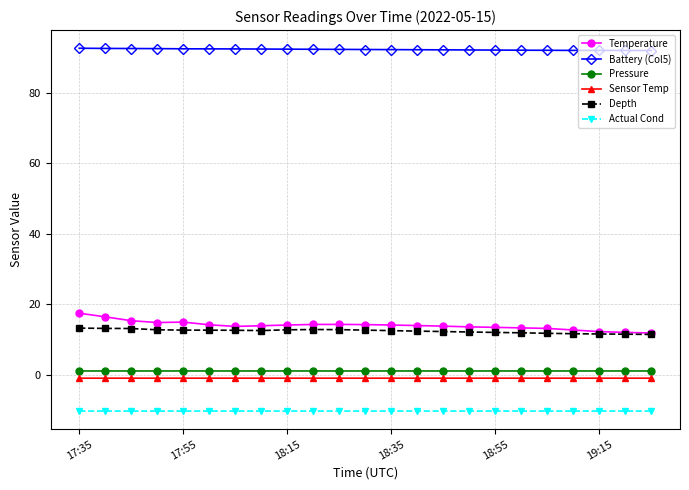

True or false: Sensor Temp has more than 1 points higher than both neighbors.

True